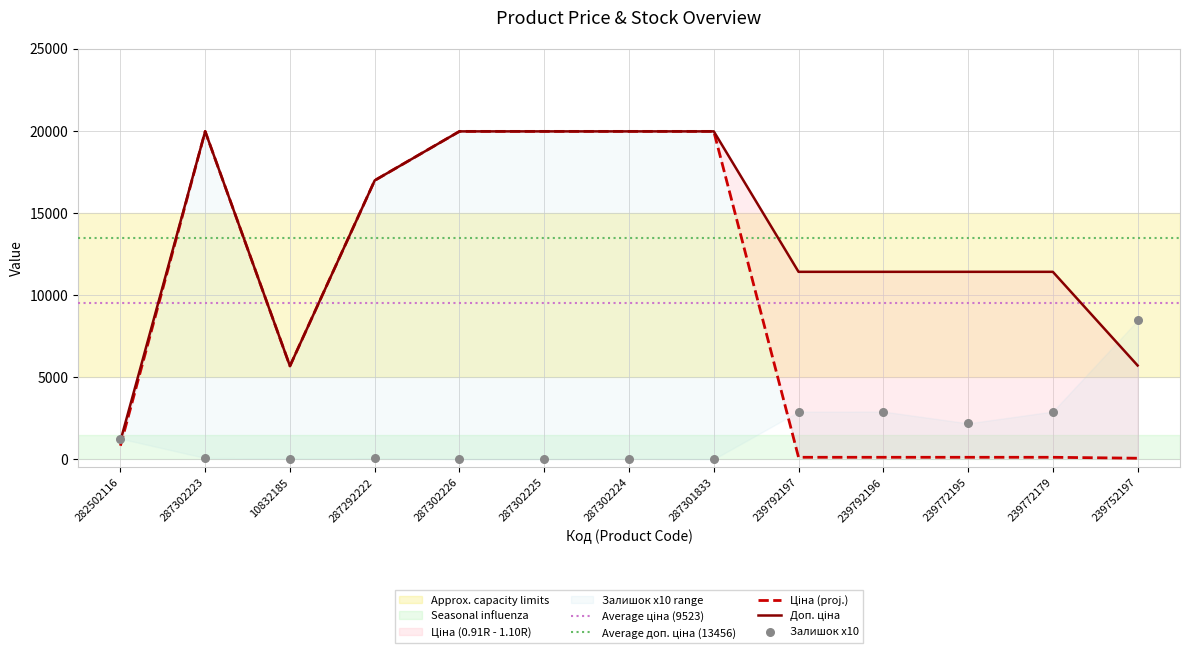

What is the total value across all series at 282502116?

3177.7